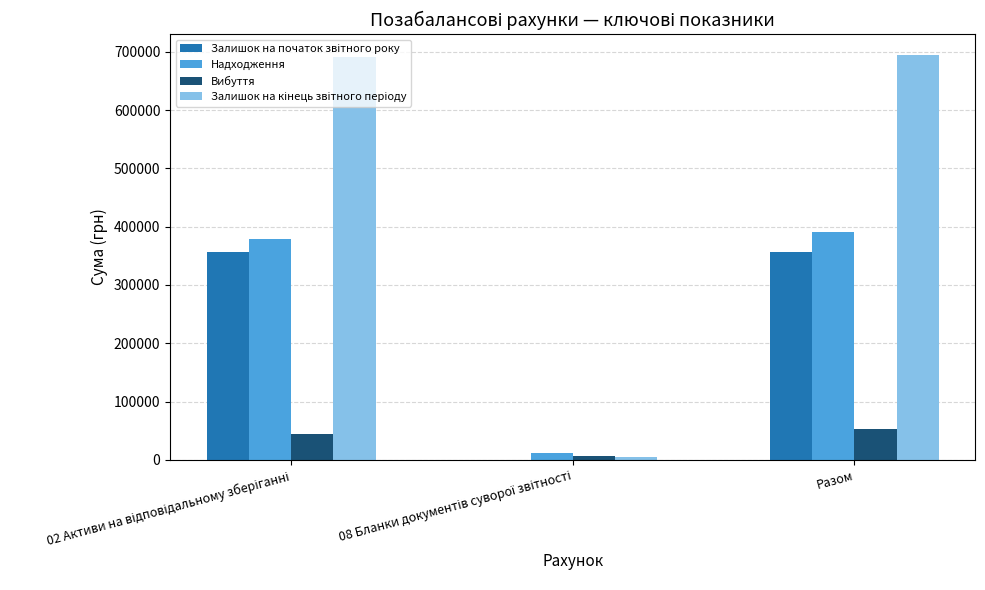

Are the bars grouped side by side (vs. stacked)?

Yes